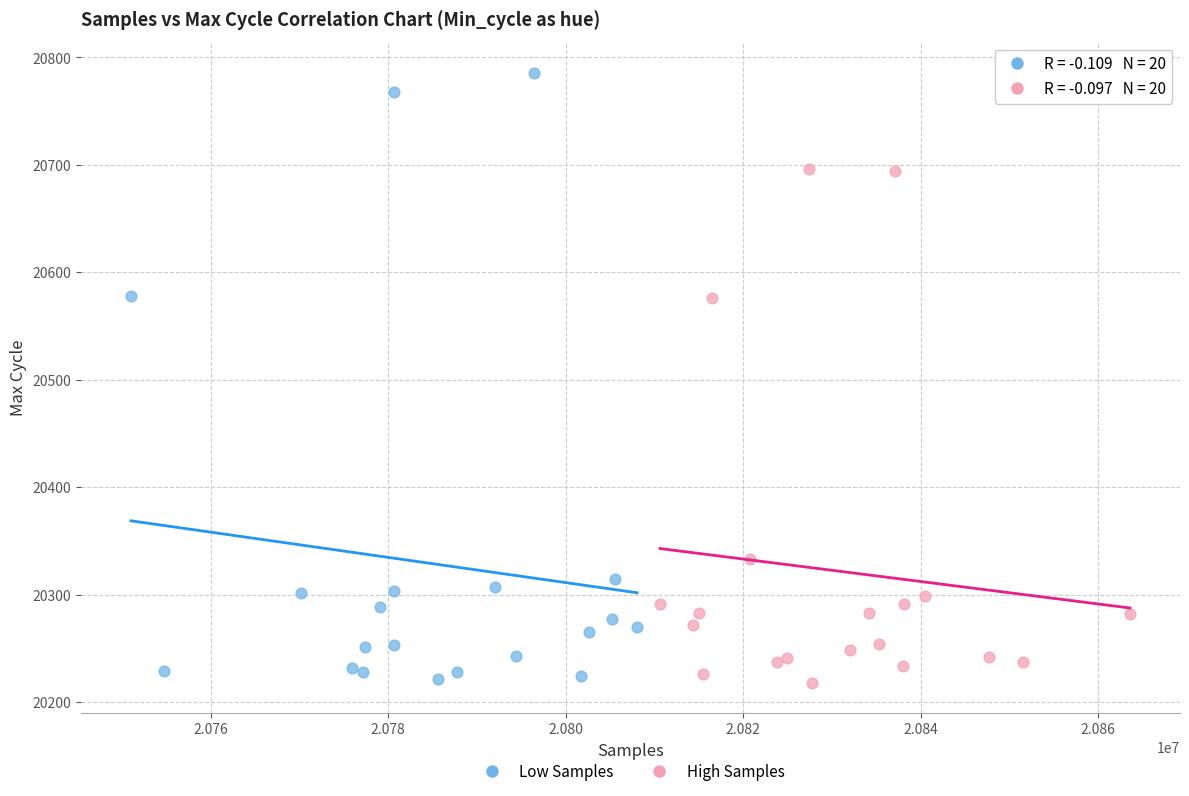

Which series has the widest spread of Y values?

Low Samples